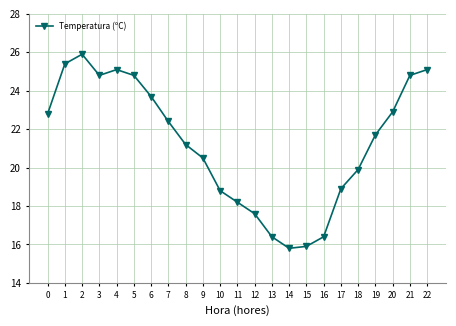

What is the greatest value displayed?

25.9